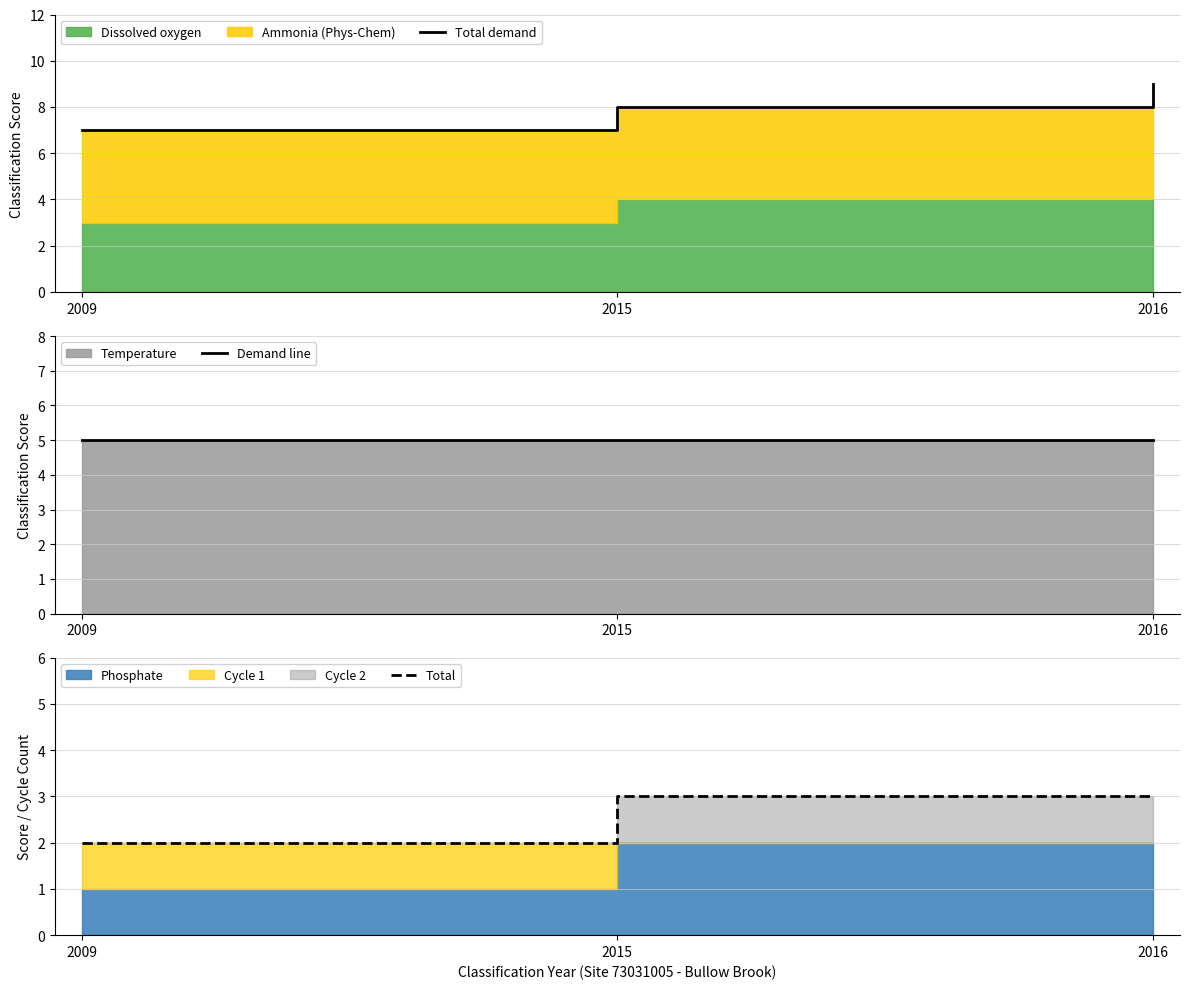

What is the average value of the Total demand series?

8